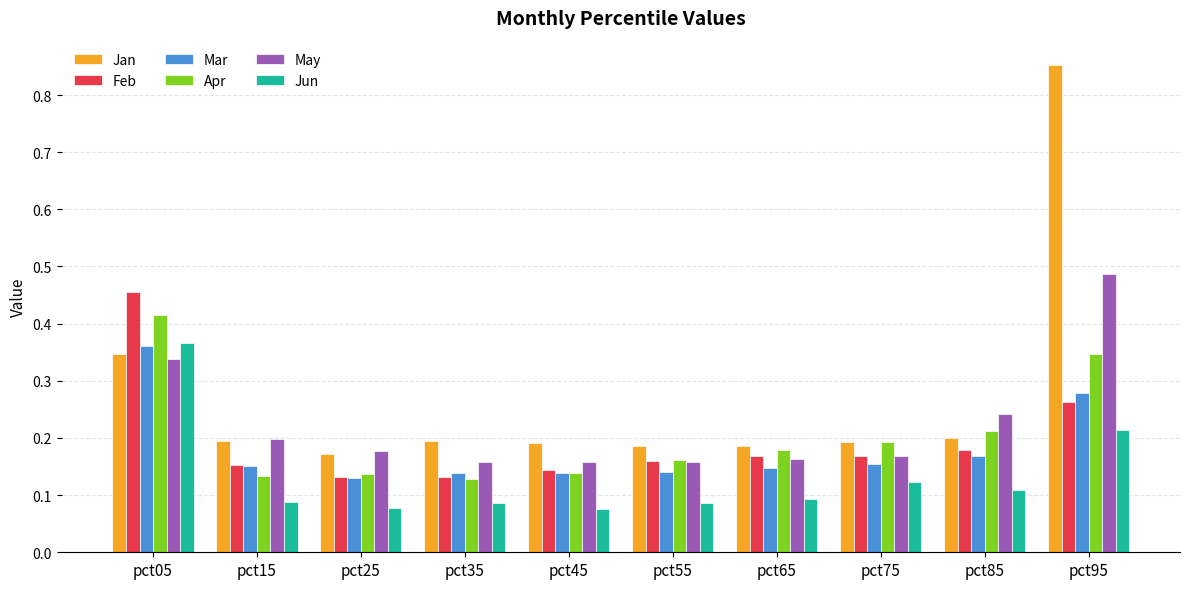

At which label does Mar reach its peak?

pct05